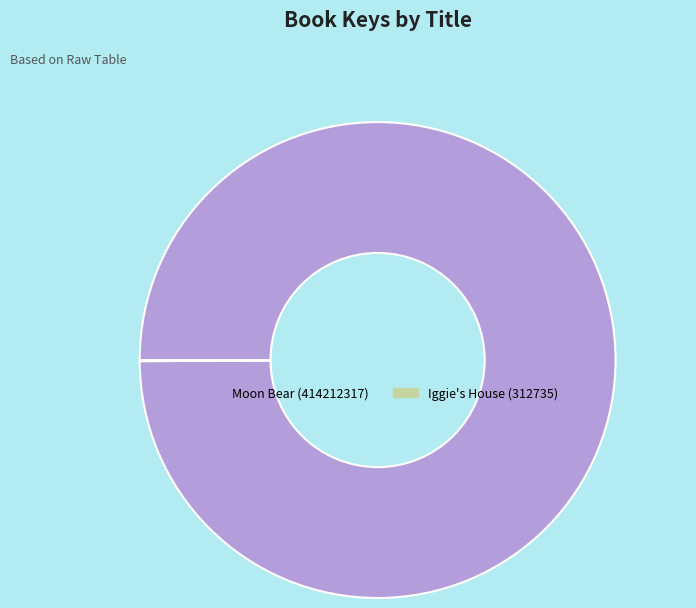

Which category accounts for the majority?

Moon Bear (414212317)